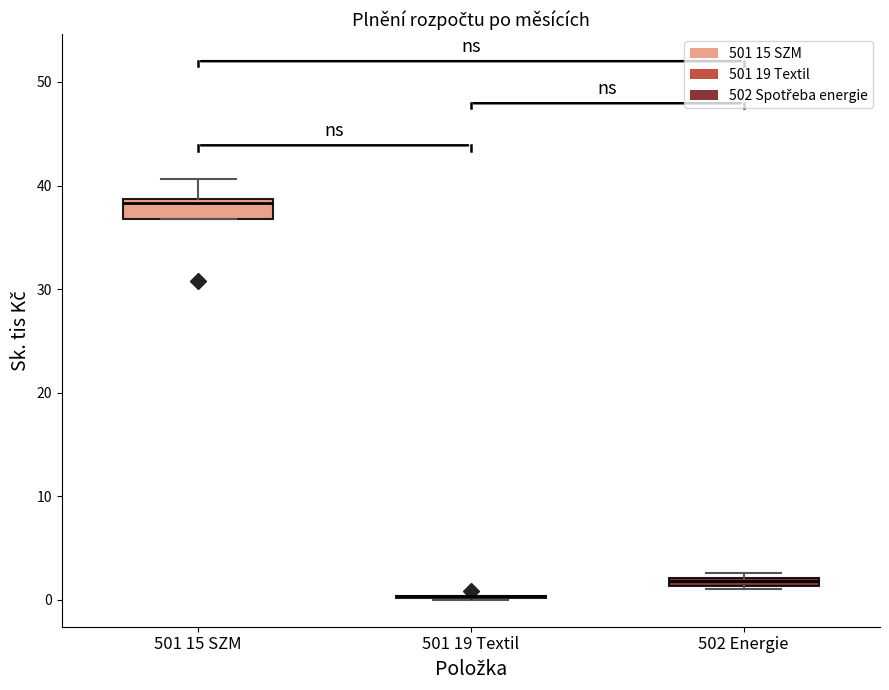

Where is the lower edge of the box for 502 Energie on the y-axis? The values are not printed on the chart, so give them approximately, as read against the axis.

1